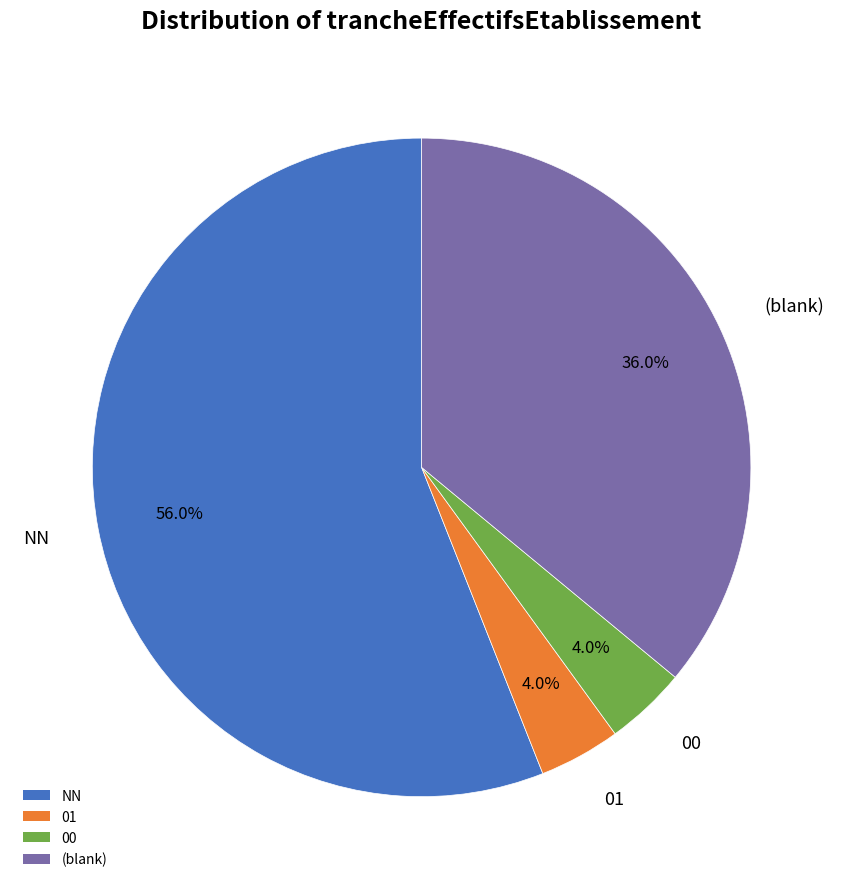

Does any single category account for the majority?

Yes